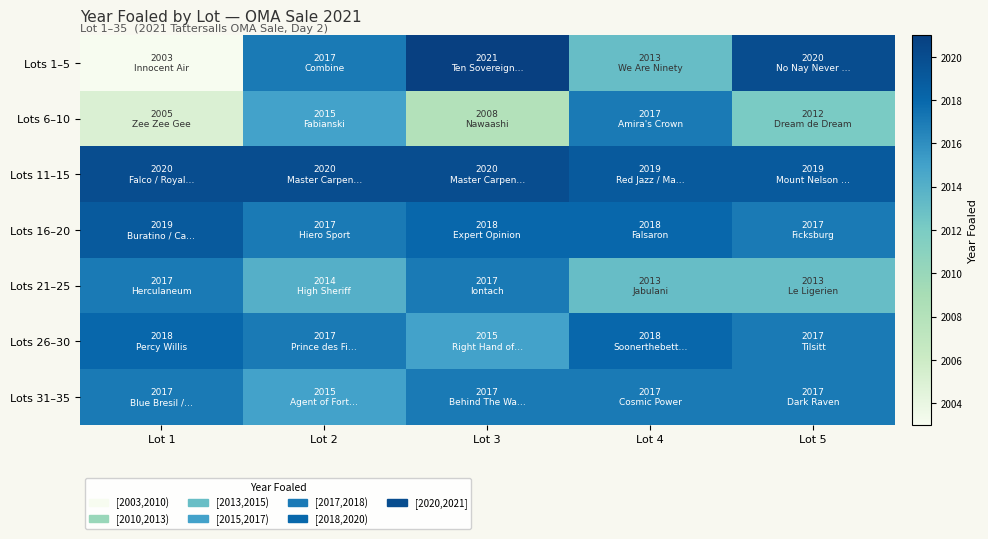

Which series has the widest spread of values?

Lots 1–5